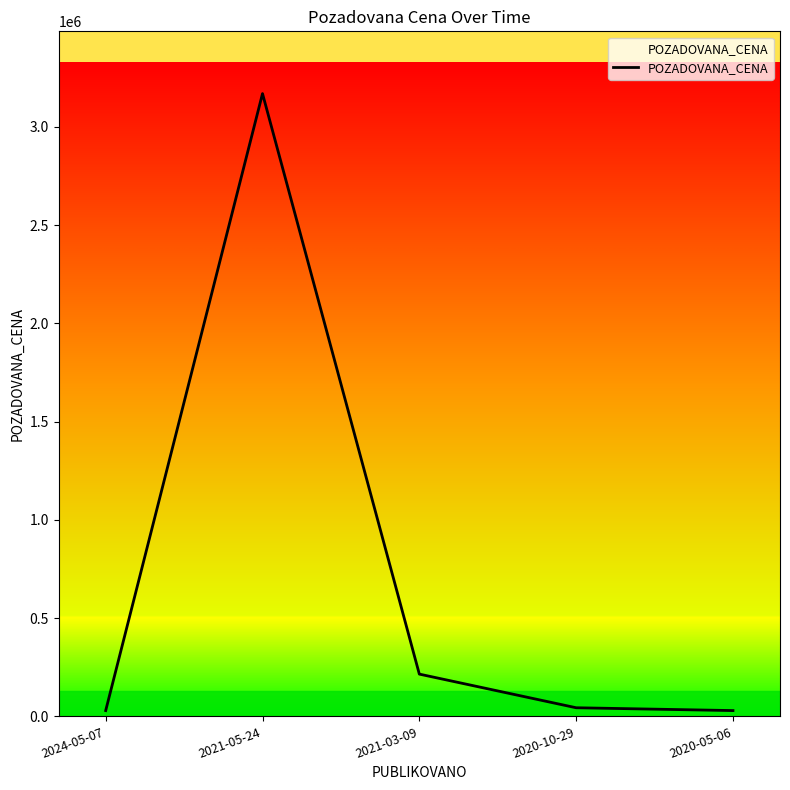

Between 2021-05-24 and 2021-03-09, which is larger?

2021-05-24